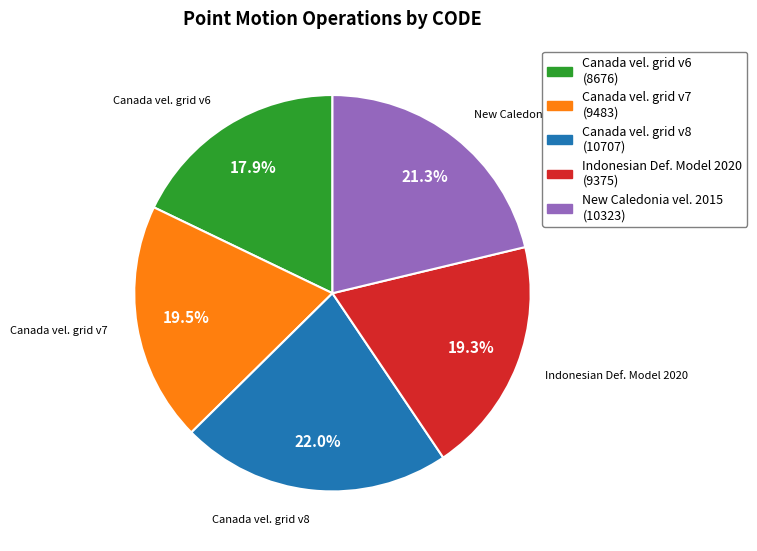

Which has a higher value, Canada vel. grid v7 or Canada vel. grid v8?

Canada vel. grid v8